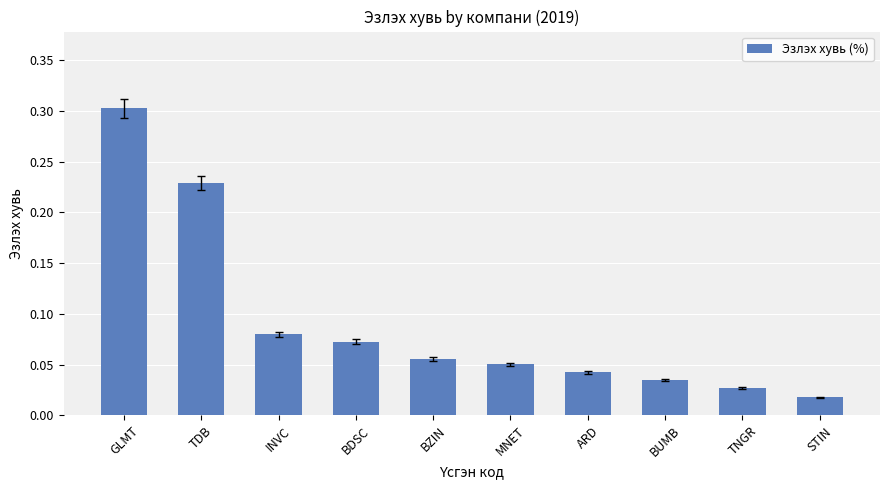

At which label is the value closest to 0?

STIN